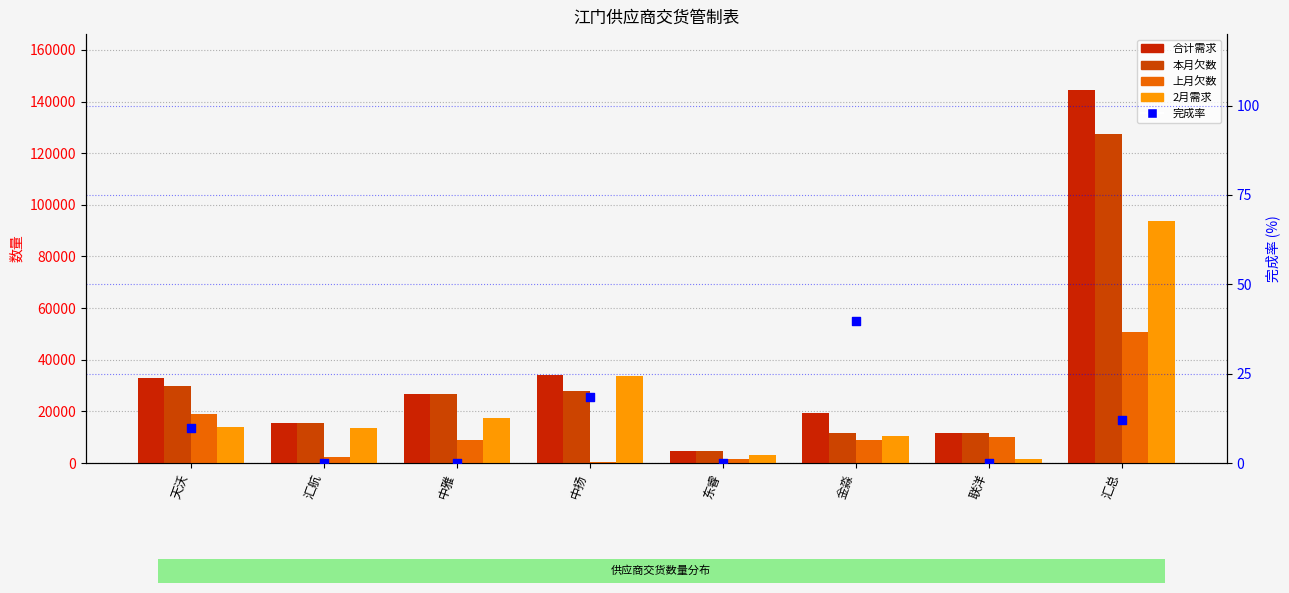

Which series has the widest spread of Y values?

合计需求